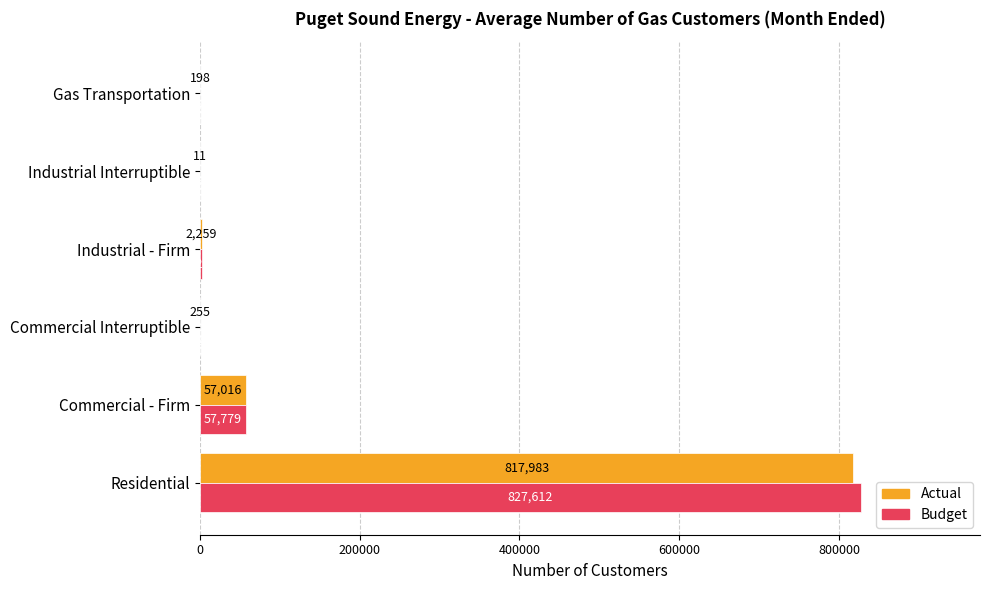

True or false: Actual has a value of 57016 at Commercial - Firm.

True